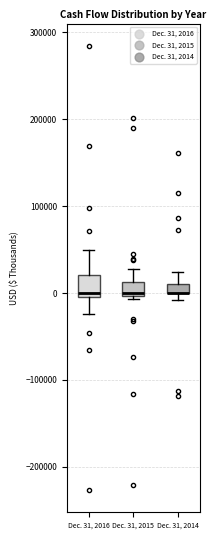

Where is the lower edge of the box for Dec. 31, 2015 on the y-axis? The values are not printed on the chart, so give them approximately, as read against the axis.

0